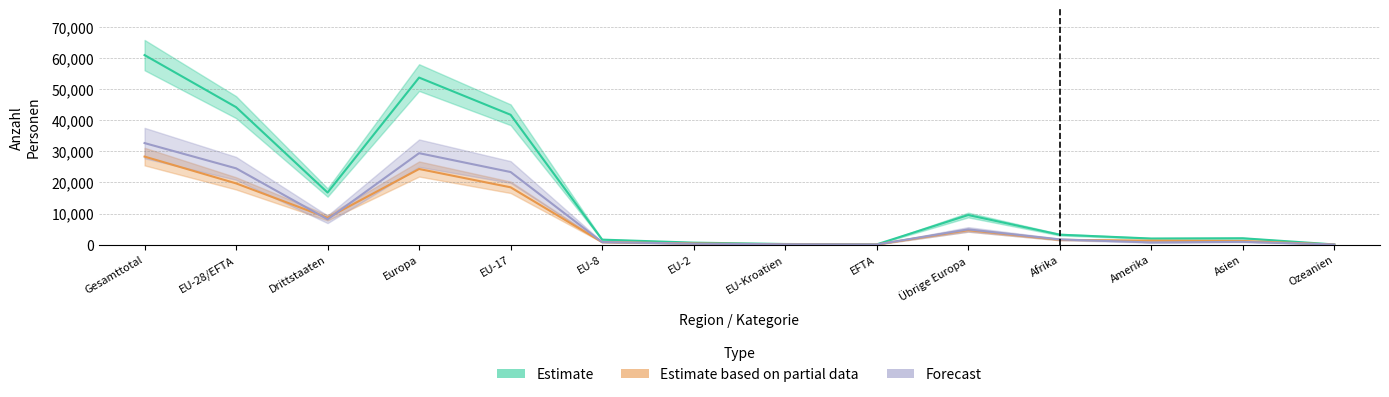

At which category does Forecast reach its first local valley?

Drittstaaten